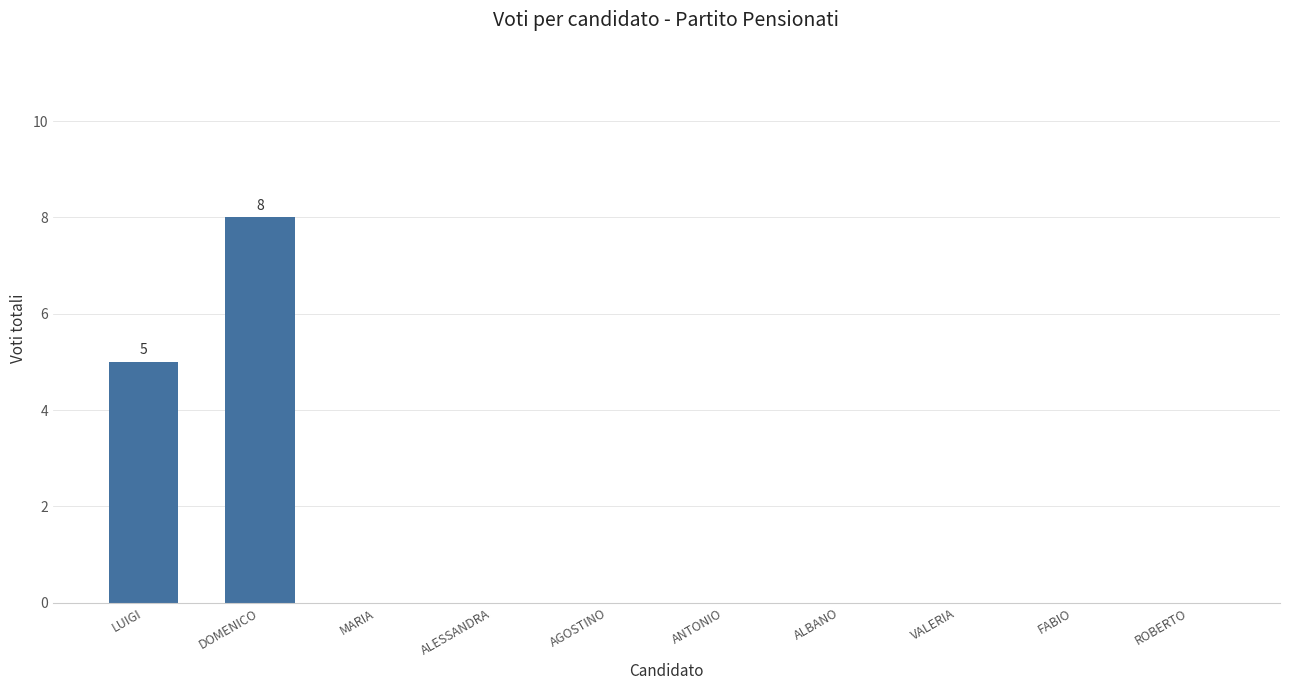

What is the maximum value shown in the chart?

8